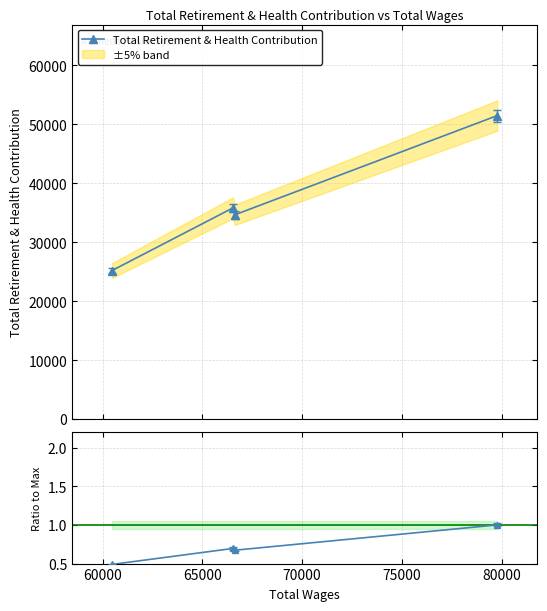

What is the value of the Total Retirement & Health Contribution point at the 1st from the left?

25190